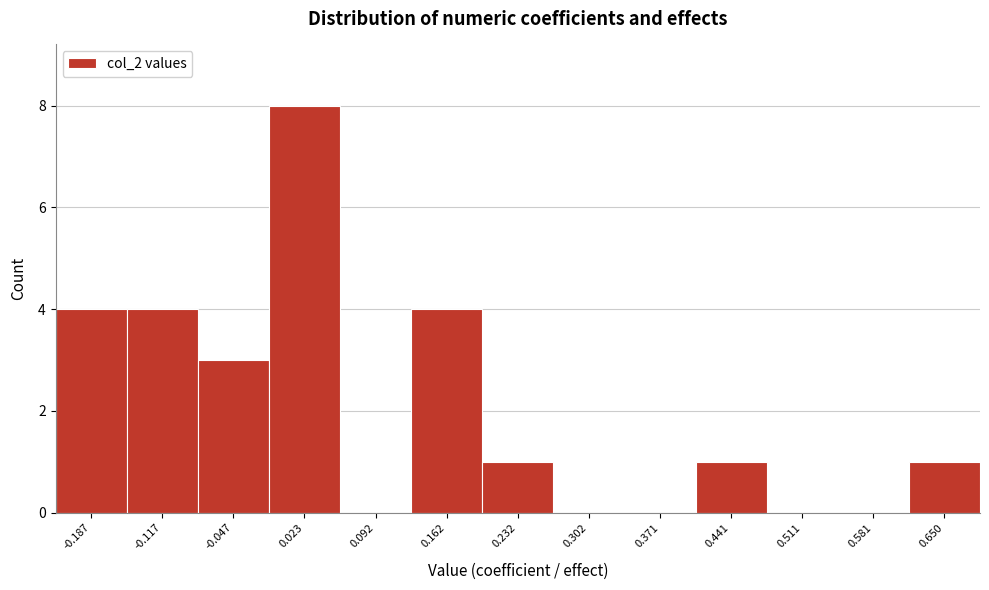

Reading left to right, transcribe all the data shown in this chart.

-0.187=4	-0.117=4	-0.047=3	0.023=8	0.092=0	0.162=4	0.232=1	0.302=0	0.371=0	0.441=1	0.511=0	0.581=0	0.650=1